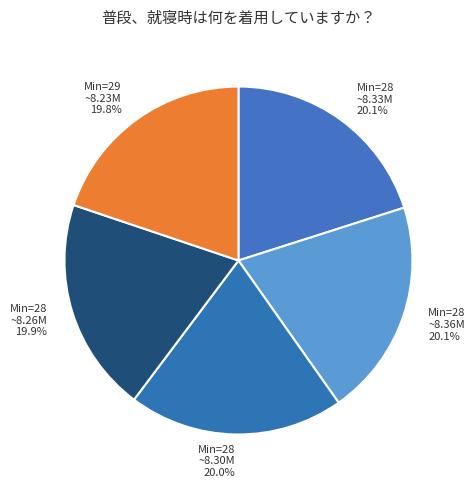

Does any single category account for the majority?

No